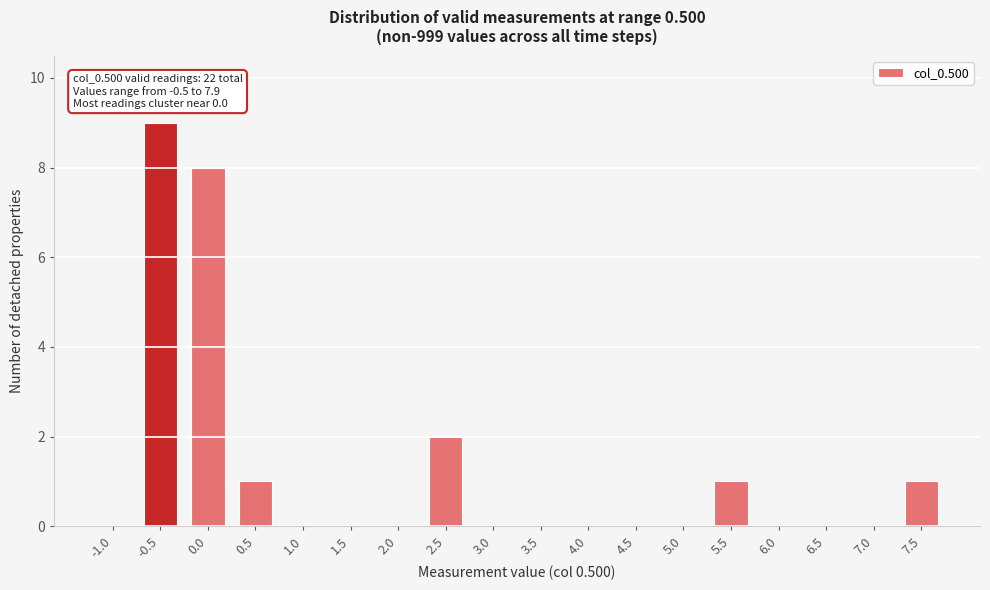

Reading left to right, what are all the values shown in this chart?

-1.0=0	-0.5=9	0.0=8	0.5=1	1.0=0	1.5=0	2.0=0	2.5=2	3.0=0	3.5=0	4.0=0	4.5=0	5.0=0	5.5=1	6.0=0	6.5=0	7.0=0	7.5=1